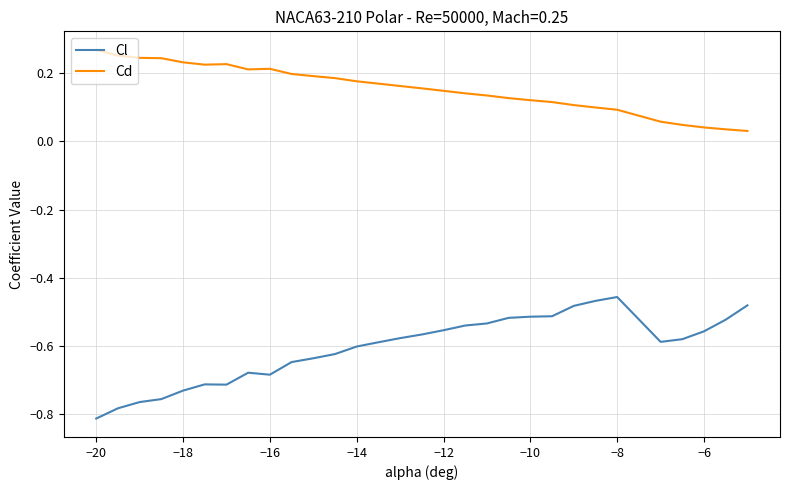

What is the difference between the maximum and minimum values in the Cl series?

0.4